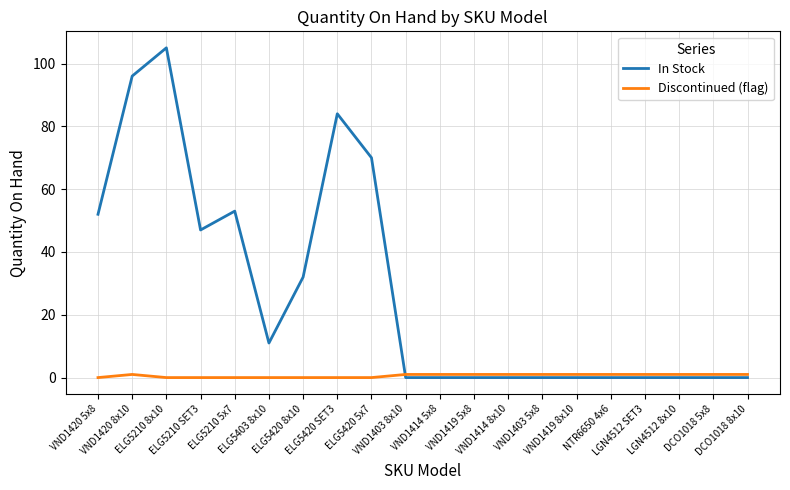

Reading left to right, transcribe all the data shown in this chart.

In Stock: 52	96	105	47	53	11	32	84	70	0	0	0	0	0	0	0	0	0	0	0
Discontinued (flag): 0	1	0	0	0	0	0	0	0	1	1	1	1	1	1	1	1	1	1	1